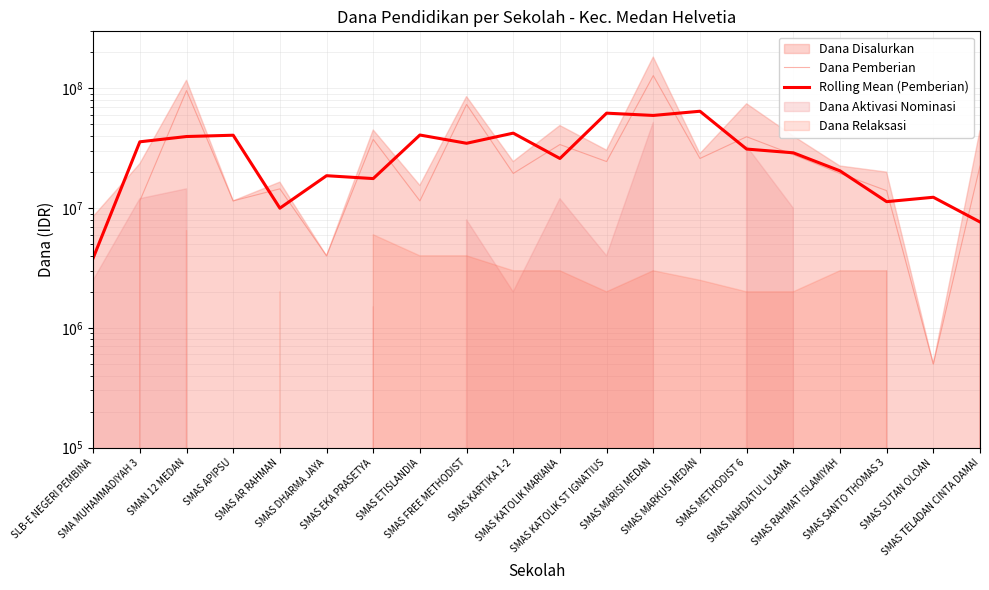

What is the label of the 18th point from the left?

SMAS SANTO THOMAS 3